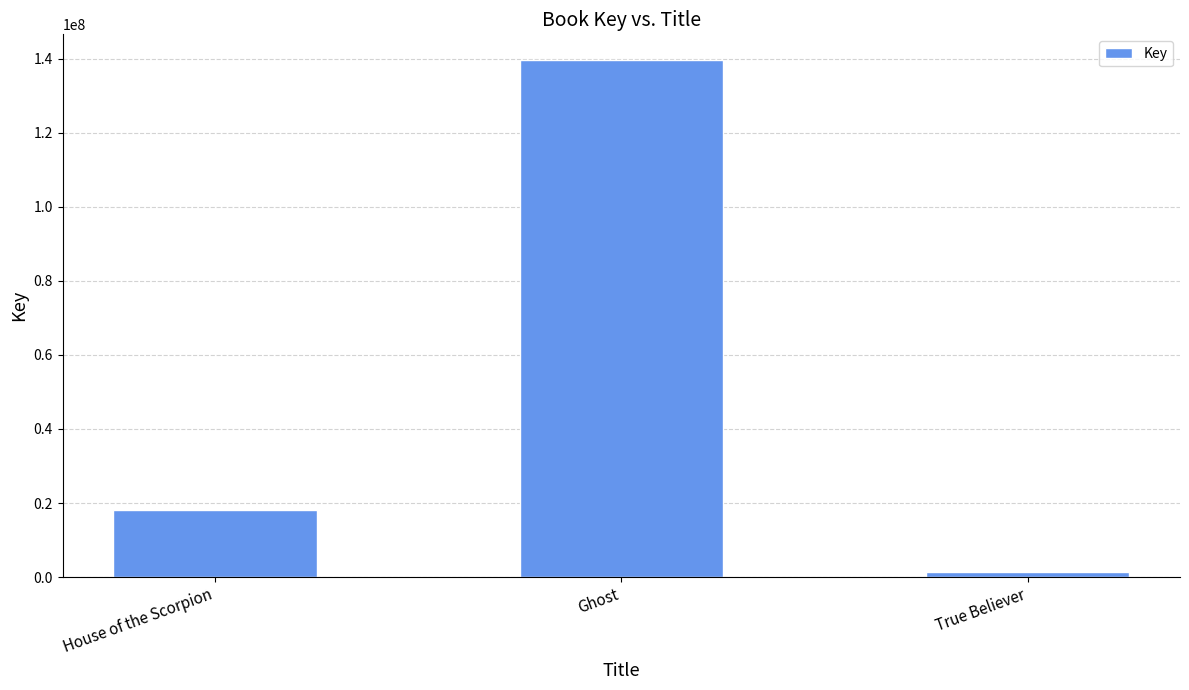

Is it true that the value at Ghost is 56977997?

False